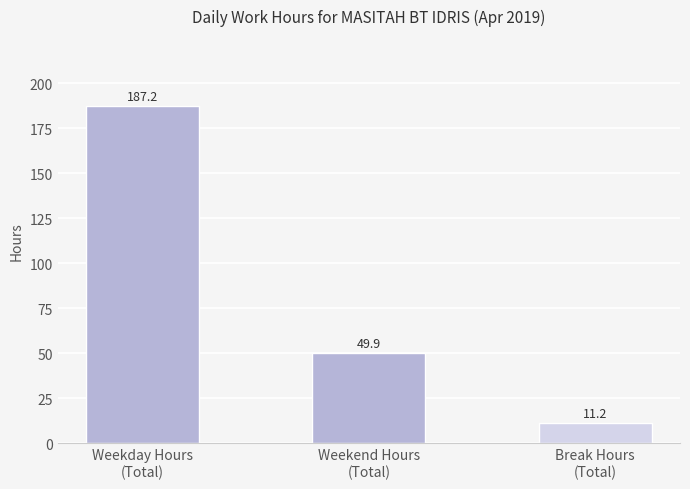

True or false: the data shows 3.8 at Break Hours
(Total).

False